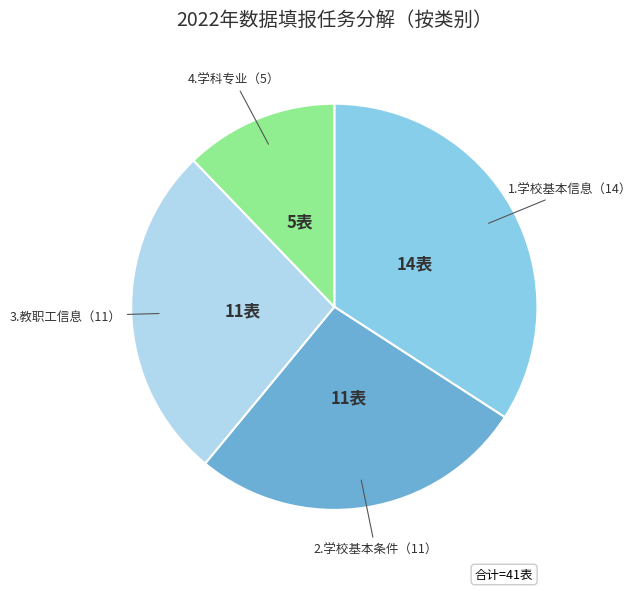

Is there a majority slice in this chart?

No